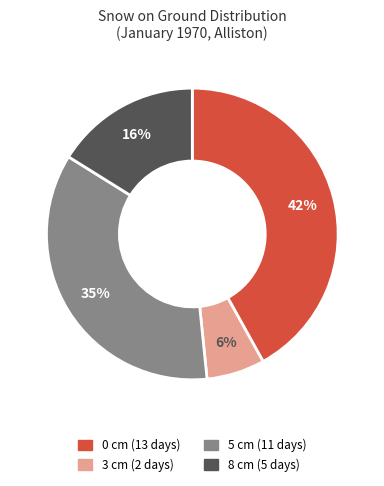

To the nearest percent, what is the average slice percentage?

25%